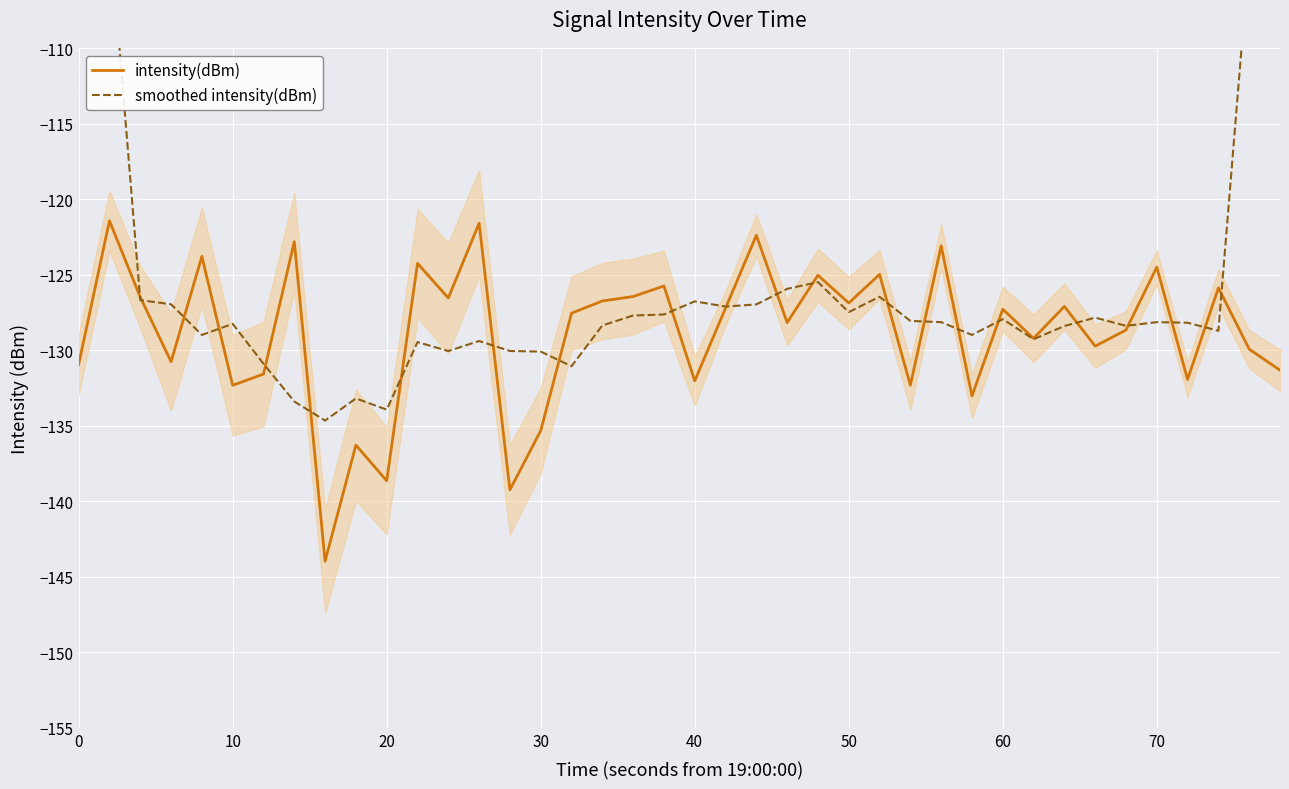

The intensity(dBm) series shows -210.4 at 40. True or false?

False